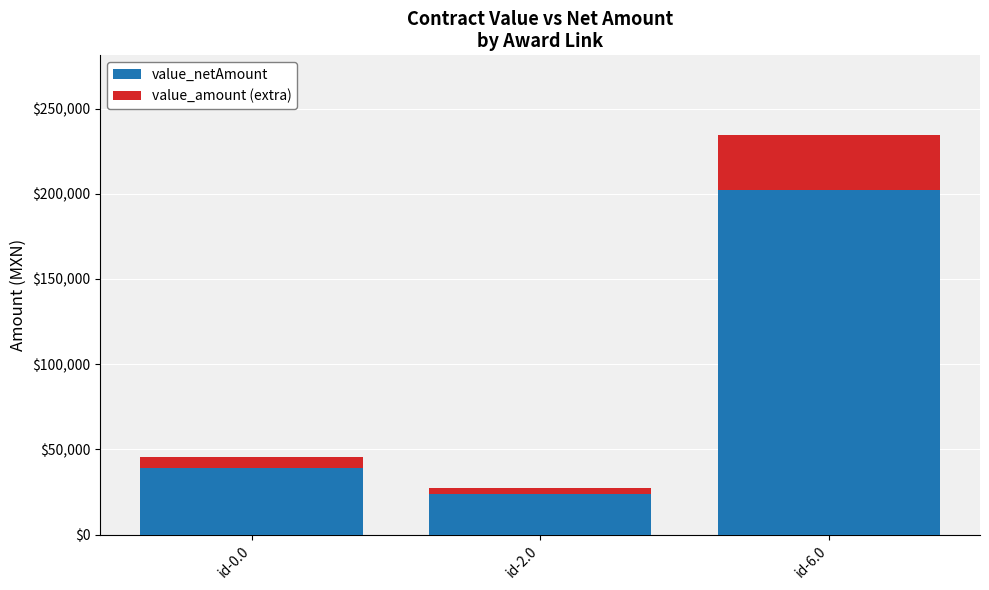

Where does the value_netAmount series first go above 39149?

id-0.0